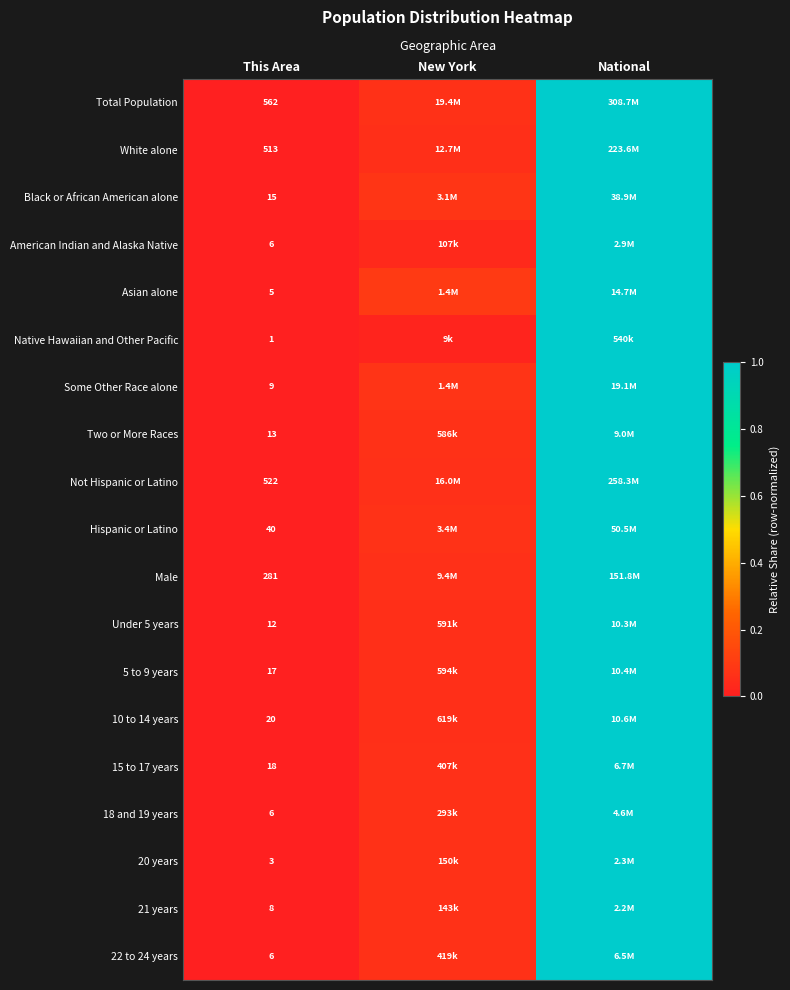

Which category has the highest value in the 22 to 24 years series?

National